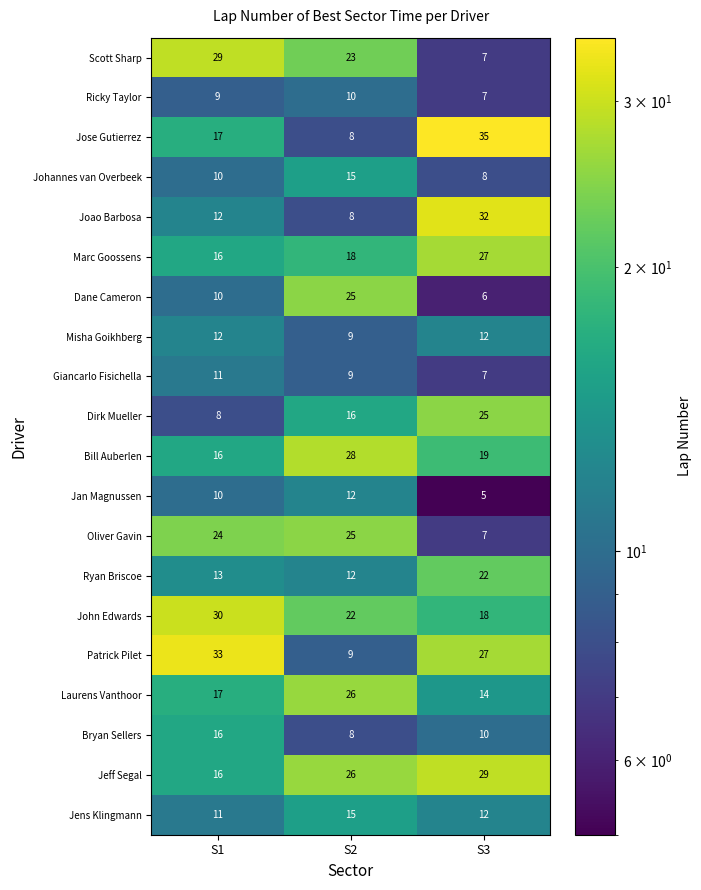

Is it true that Jan Magnussen equals 10 at S1?

True